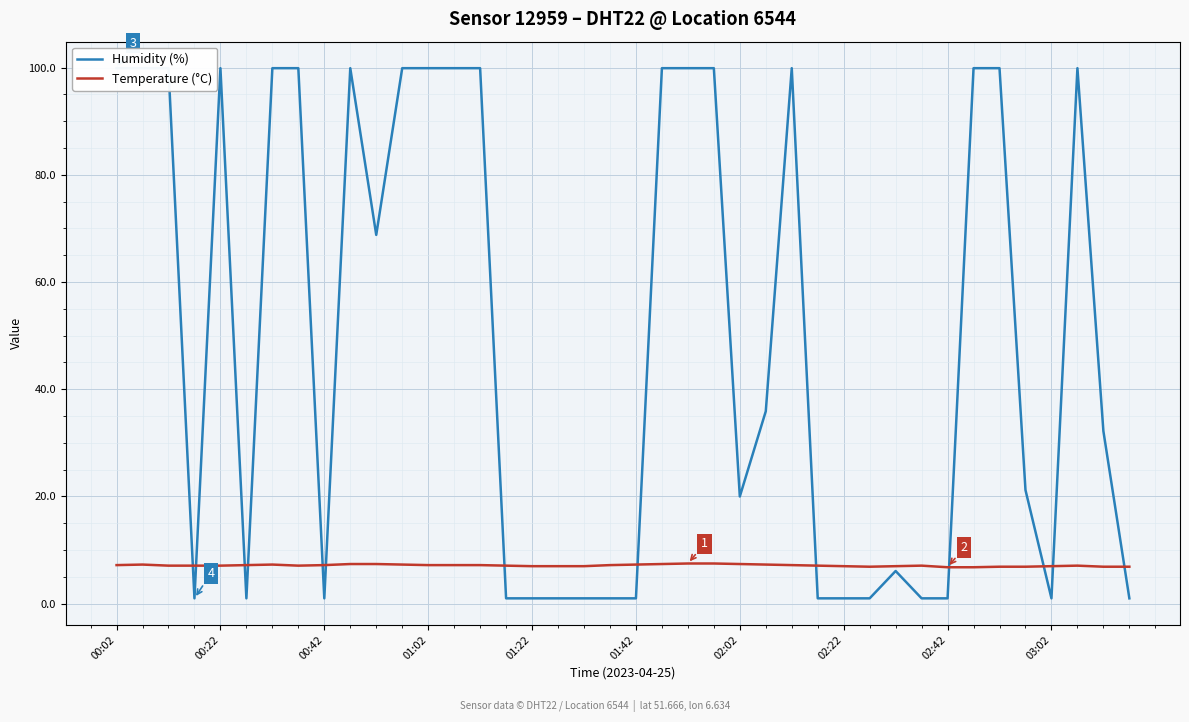

At which category is the sum across all series the highest?

22